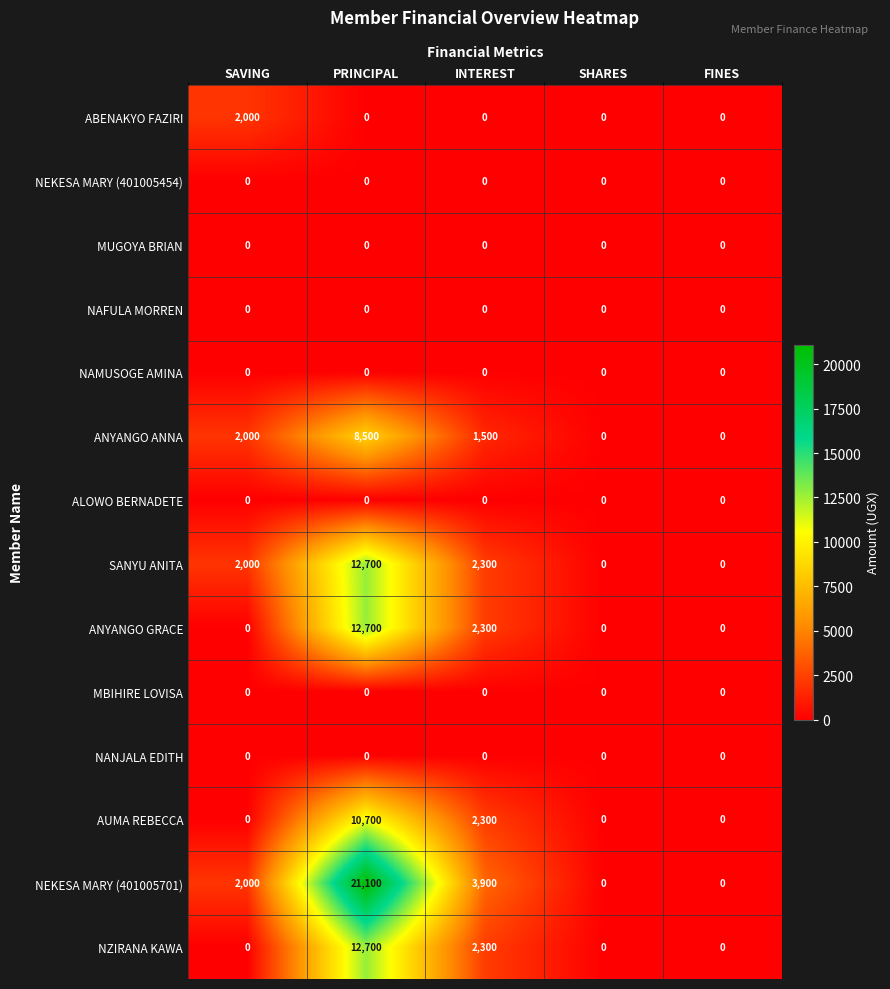

Which series has the widest spread of values?

NEKESA MARY (401005701)